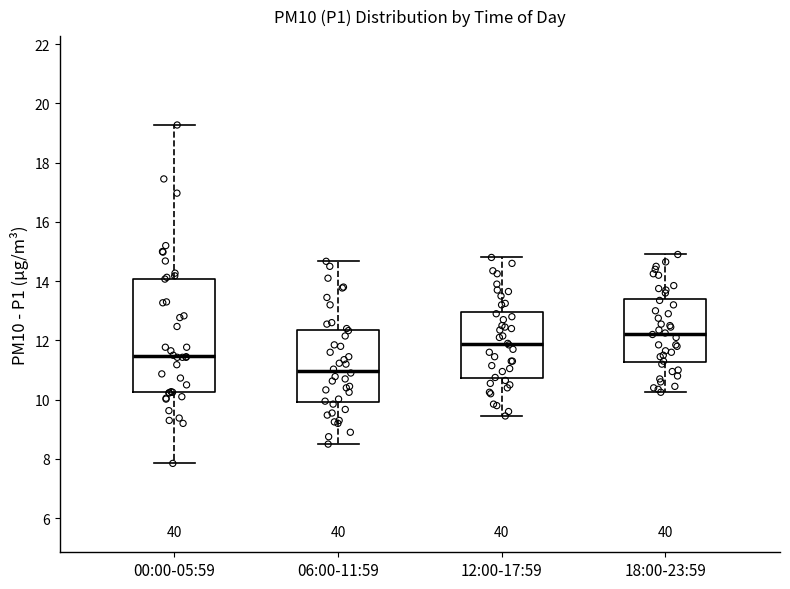

Which box's median line is the lowest?

06:00-11:59